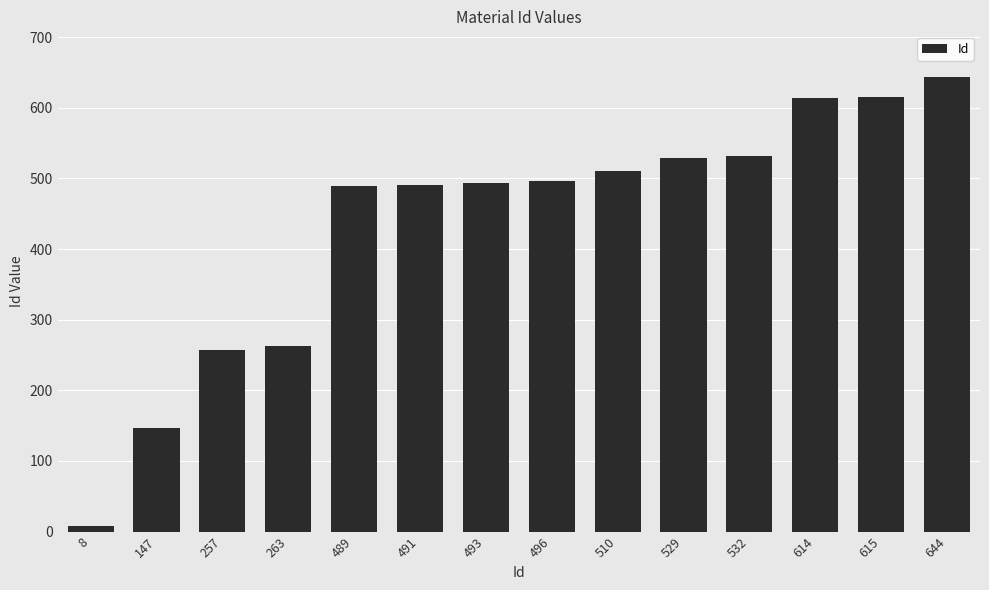

What is the ratio of the value at 496 to the value at 147?

3.4